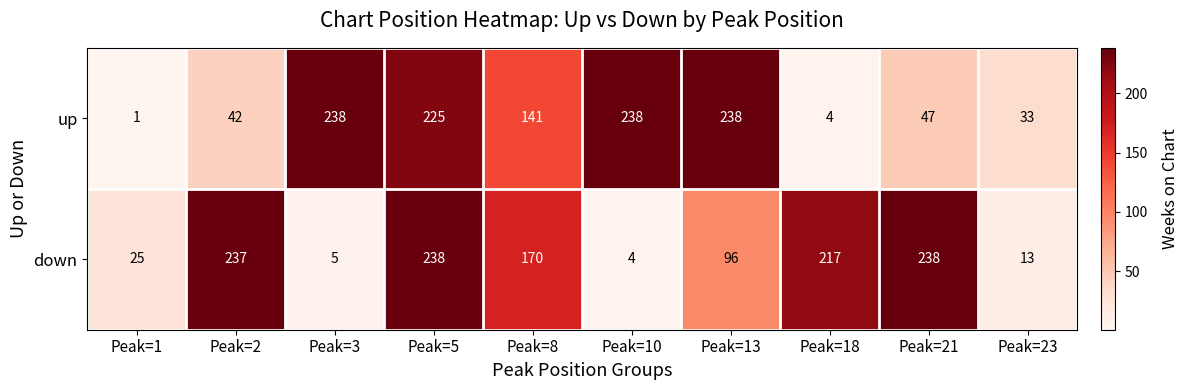

Where is up nearest to the value 119?

Peak=8